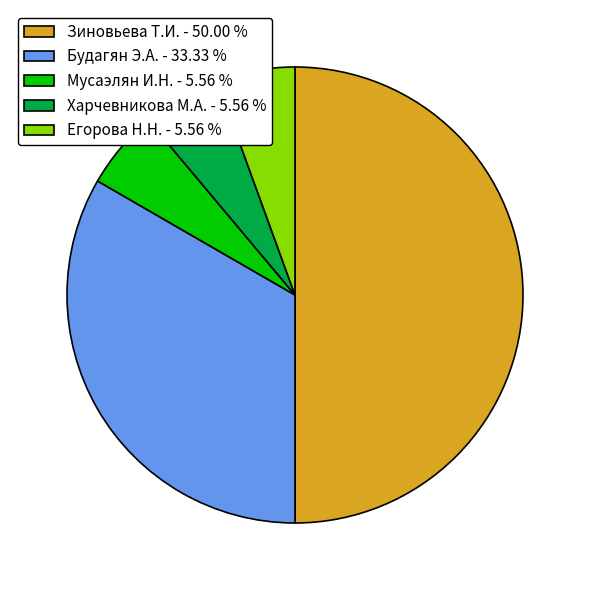

Count the number of slices in the pie.

5